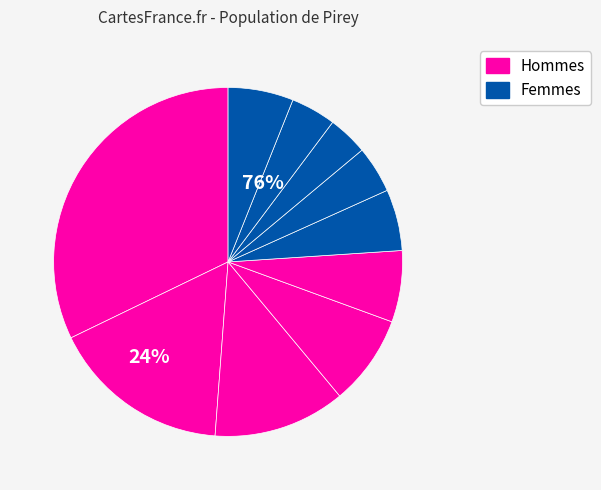

Is there a majority slice in this chart?

No